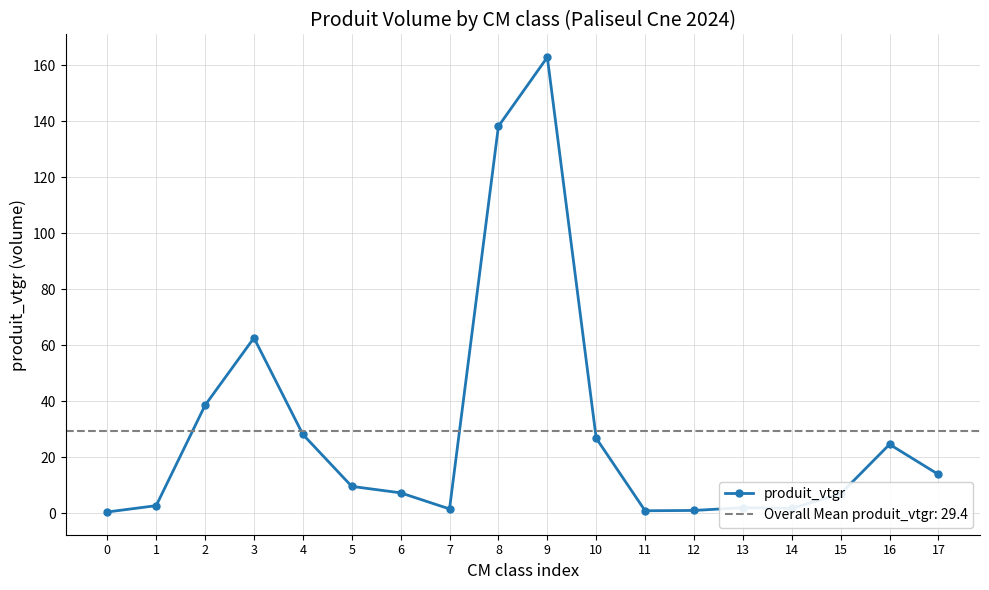

What value does the data have at 16?

24.6